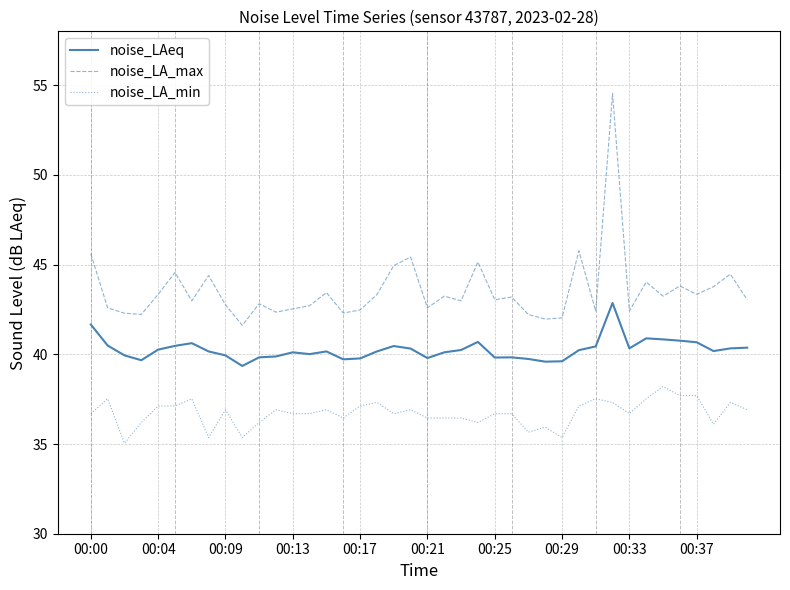

True or false: noise_LA_min and noise_LAeq intersect in this chart.

False